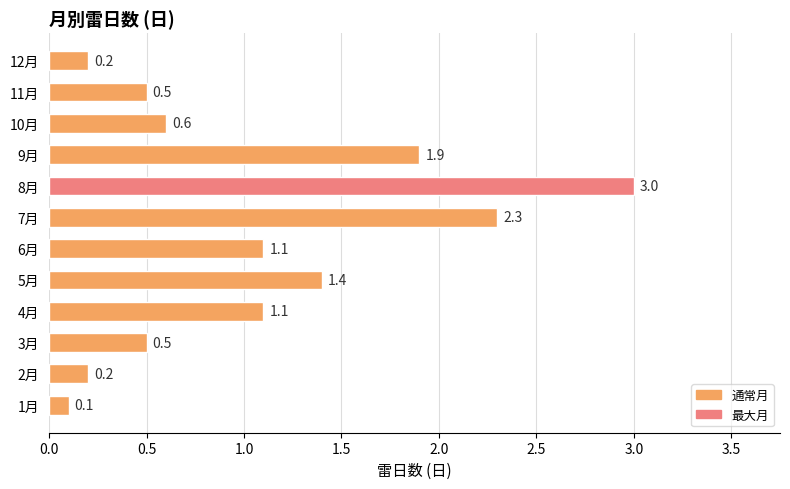

How many bars are there in total?

12